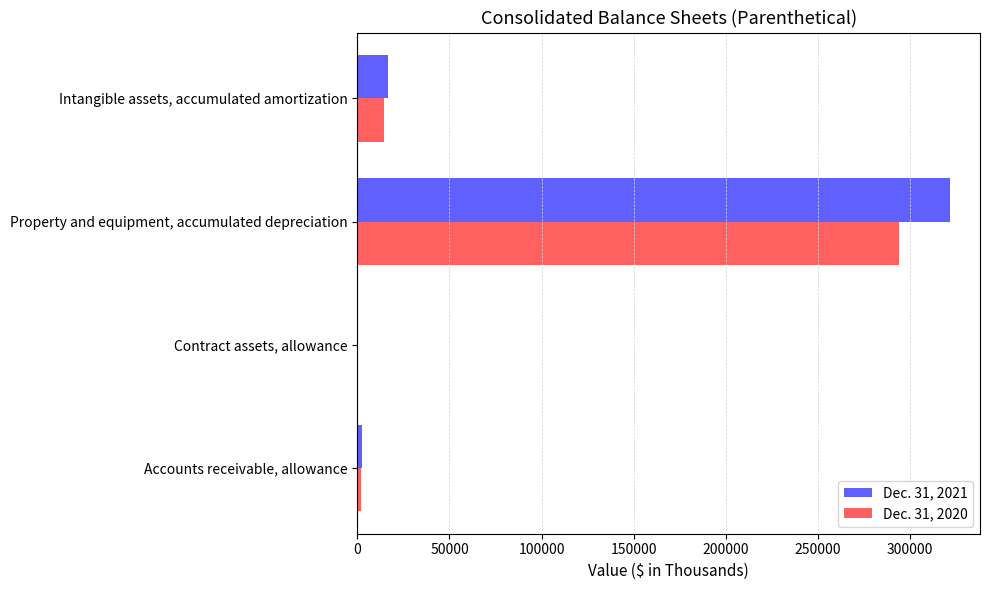

At which category does the chart reach its peak across all series?

Property and equipment, accumulated depreciation